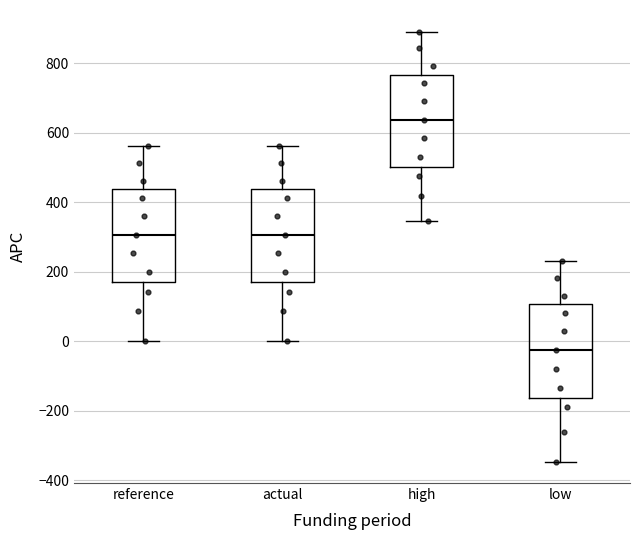

Reading left to right, transcribe this box plot: for each box, give where its median line is, the range the box spans, and where its two whiskers end, as read against the y-axis. The values are not printed on the chart, so give them approximately, as read against the axis.

reference: median 300, box 180 to 440, whiskers 0 to 560
actual: median 300, box 180 to 440, whiskers 0 to 560
high: median 640, box 500 to 760, whiskers 340 to 900
low: median -20, box -160 to 100, whiskers -340 to 240